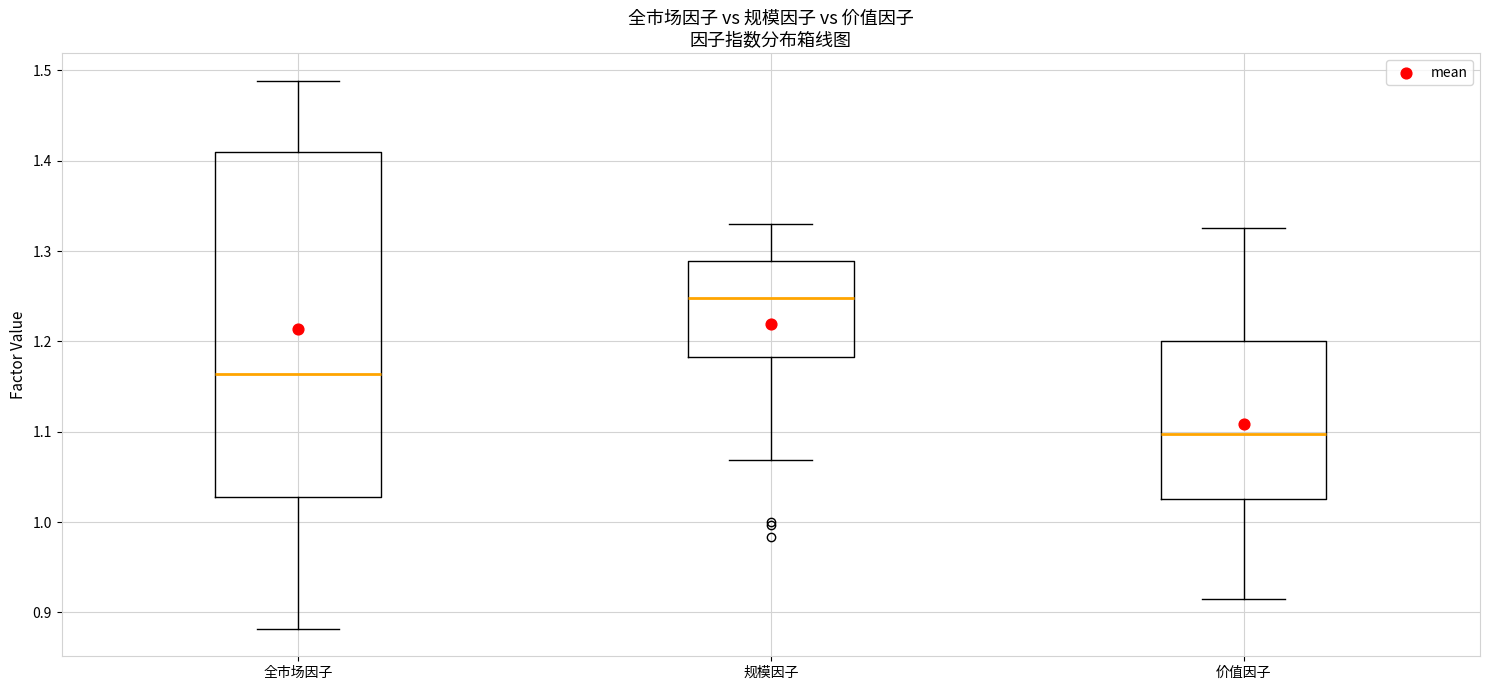

Reading left to right, transcribe this box plot: for each box, give where its median line is, the range the box spans, and where its two whiskers end, as read against the y-axis. The values are not printed on the chart, so give them approximately, as read against the axis.

全市场因子: median 1.16, box 1.03 to 1.41, whiskers 0.88 to 1.49
规模因子: median 1.25, box 1.18 to 1.29, whiskers 1.07 to 1.33
价值因子: median 1.10, box 1.03 to 1.20, whiskers 0.91 to 1.33